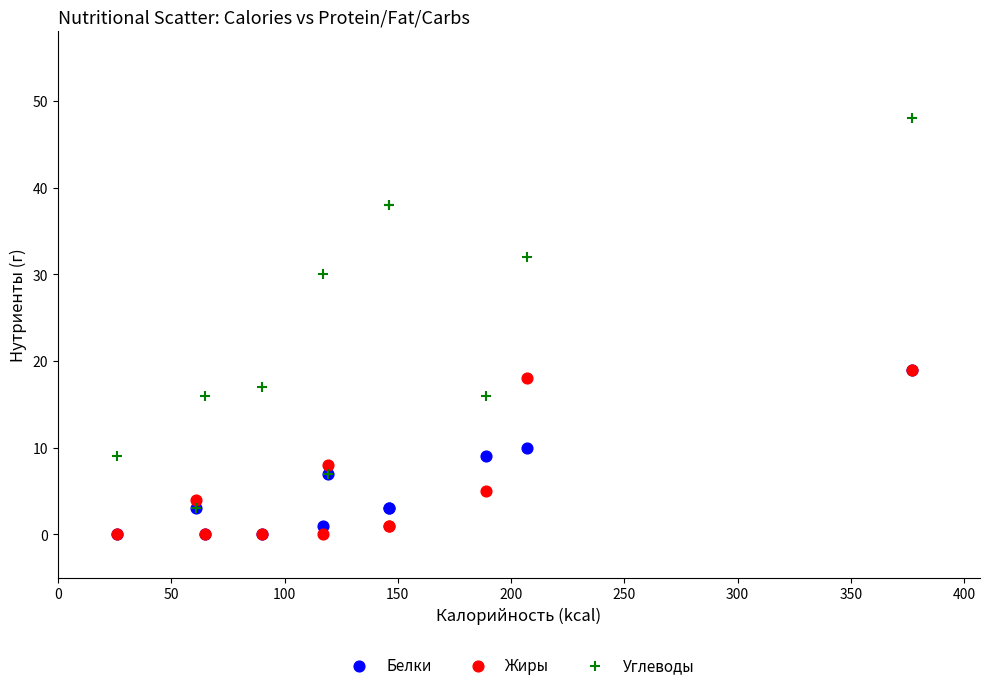

Which series contains the highest Y value?

Углеводы